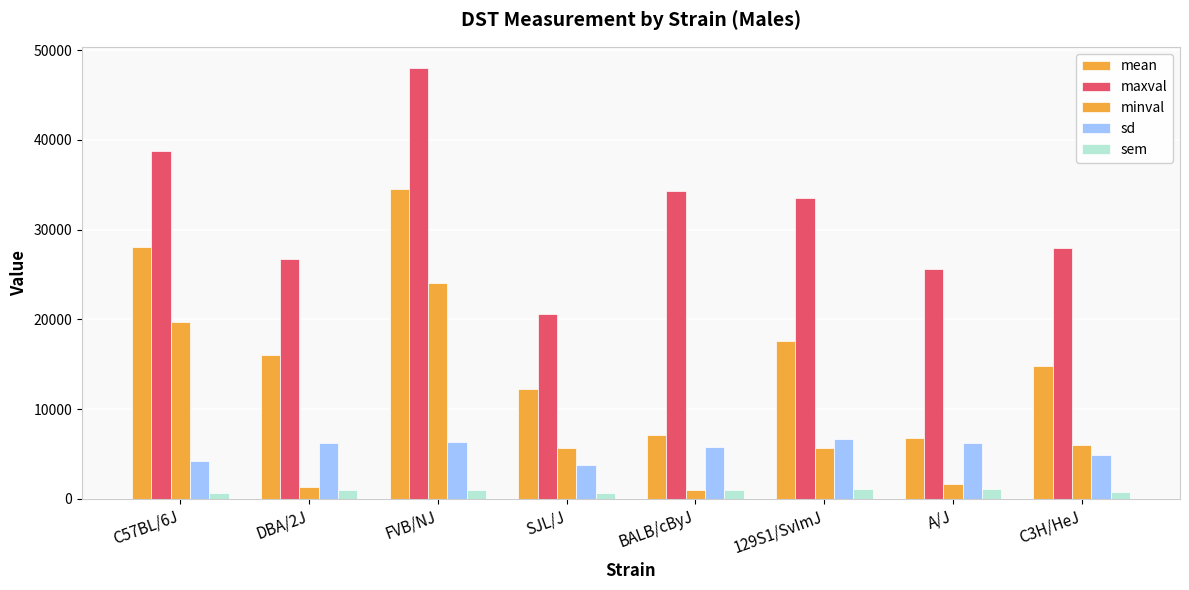

How many bars are there in total?

40